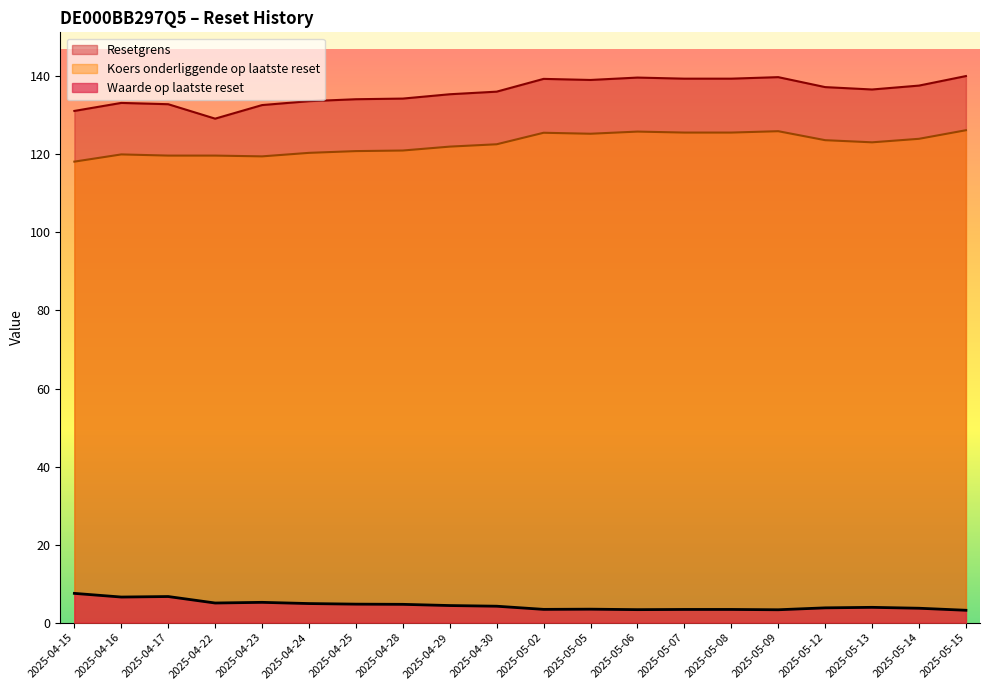

Rank the categories by Waarde op laatste reset value from highest to lowest.

2025-04-15, 2025-04-17, 2025-04-16, 2025-04-23, 2025-04-22, 2025-04-24, 2025-04-25, 2025-04-28, 2025-04-29, 2025-04-30, 2025-05-13, 2025-05-12, 2025-05-14, 2025-05-05, 2025-05-02, 2025-05-07, 2025-05-08, 2025-05-06, 2025-05-09, 2025-05-15